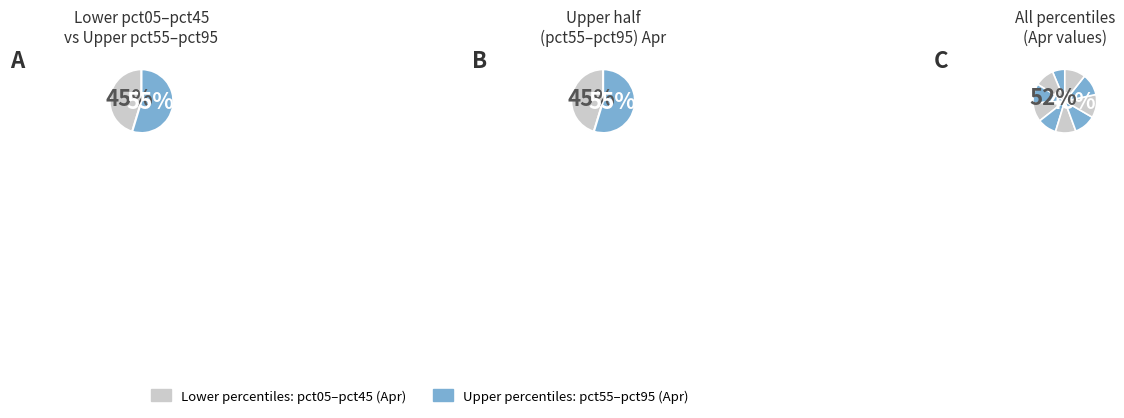

To the nearest percent, what is the average slice percentage?

10%